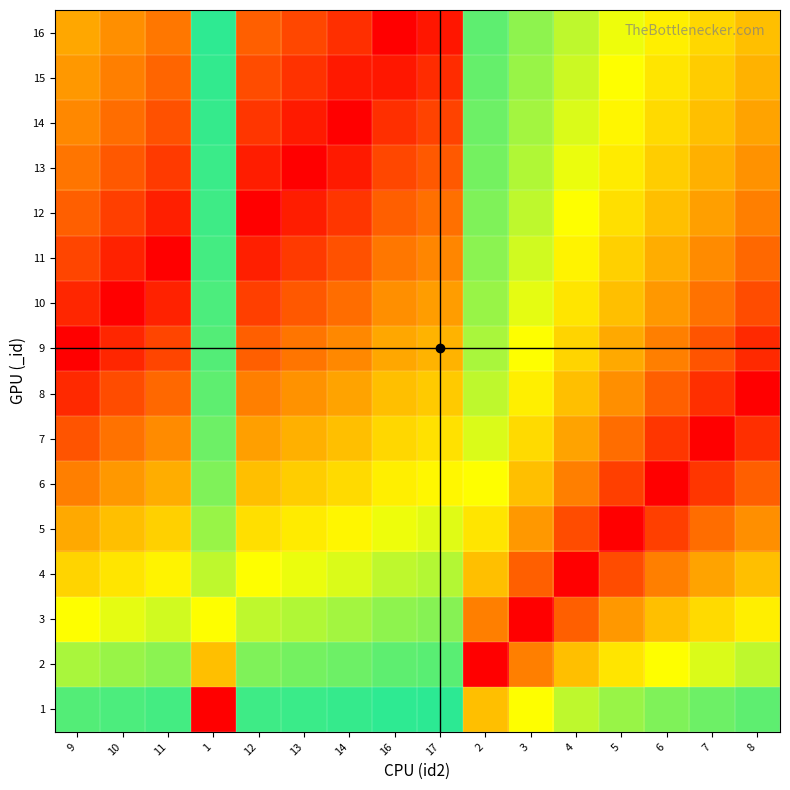

Reading left to right, list all the values displayed in this chart.

1: 9=0.9	10=0.9	11=0.9	1=0.0	12=0.9	13=0.9	14=0.9	16=0.9	17=0.9	2=0.5	3=0.7	4=0.8	5=0.8	6=0.8	7=0.9	8=0.9
2: 9=0.8	10=0.8	11=0.8	1=0.5	12=0.8	13=0.8	14=0.9	16=0.9	17=0.9	2=0.0	3=0.3	4=0.5	5=0.6	6=0.7	7=0.7	8=0.8
3: 9=0.7	10=0.7	11=0.7	1=0.7	12=0.8	13=0.8	14=0.8	16=0.8	17=0.8	2=0.3	3=0.0	4=0.2	5=0.4	6=0.5	7=0.6	8=0.6
4: 9=0.6	10=0.6	11=0.6	1=0.8	12=0.7	13=0.7	14=0.7	16=0.8	17=0.8	2=0.5	3=0.2	4=0.0	5=0.2	6=0.3	7=0.4	8=0.5
5: 9=0.4	10=0.5	11=0.5	1=0.8	12=0.6	13=0.6	14=0.6	16=0.7	17=0.7	2=0.6	3=0.4	4=0.2	5=0.0	6=0.2	7=0.3	8=0.4
6: 9=0.3	10=0.4	11=0.5	1=0.8	12=0.5	13=0.5	14=0.6	16=0.6	17=0.6	2=0.7	3=0.5	4=0.3	5=0.2	6=0.0	7=0.1	8=0.2
7: 9=0.2	10=0.3	11=0.4	1=0.9	12=0.4	13=0.5	14=0.5	16=0.6	17=0.6	2=0.7	3=0.6	4=0.4	5=0.3	6=0.1	7=0.0	8=0.1
8: 9=0.1	10=0.2	11=0.3	1=0.9	12=0.3	13=0.4	14=0.4	16=0.5	17=0.5	2=0.8	3=0.6	4=0.5	5=0.4	6=0.2	7=0.1	8=0.0
9: 9=0.0	10=0.1	11=0.2	1=0.9	12=0.2	13=0.3	14=0.4	16=0.4	17=0.5	2=0.8	3=0.7	4=0.6	5=0.4	6=0.3	7=0.2	8=0.1
10: 9=0.1	10=0.0	11=0.1	1=0.9	12=0.2	13=0.2	14=0.3	16=0.4	17=0.4	2=0.8	3=0.7	4=0.6	5=0.5	6=0.4	7=0.3	8=0.2
11: 9=0.2	10=0.1	11=0.0	1=0.9	12=0.1	13=0.2	14=0.2	16=0.3	17=0.4	2=0.8	3=0.7	4=0.6	5=0.5	6=0.5	7=0.4	8=0.3
12: 9=0.2	10=0.2	11=0.1	1=0.9	12=0.0	13=0.1	14=0.1	16=0.2	17=0.3	2=0.8	3=0.8	4=0.7	5=0.6	6=0.5	7=0.4	8=0.3
13: 9=0.3	10=0.2	11=0.2	1=0.9	12=0.1	13=0.0	14=0.1	16=0.2	17=0.2	2=0.8	3=0.8	4=0.7	5=0.6	6=0.5	7=0.5	8=0.4
14: 9=0.4	10=0.3	11=0.2	1=0.9	12=0.1	13=0.1	14=0.0	16=0.1	17=0.2	2=0.9	3=0.8	4=0.7	5=0.6	6=0.6	7=0.5	8=0.4
15: 9=0.4	10=0.3	11=0.3	1=0.9	12=0.2	13=0.1	14=0.1	16=0.1	17=0.1	2=0.9	3=0.8	4=0.7	5=0.7	6=0.6	7=0.5	8=0.5
16: 9=0.4	10=0.4	11=0.3	1=0.9	12=0.2	13=0.2	14=0.1	16=0.0	17=0.1	2=0.9	3=0.8	4=0.8	5=0.7	6=0.6	7=0.6	8=0.5